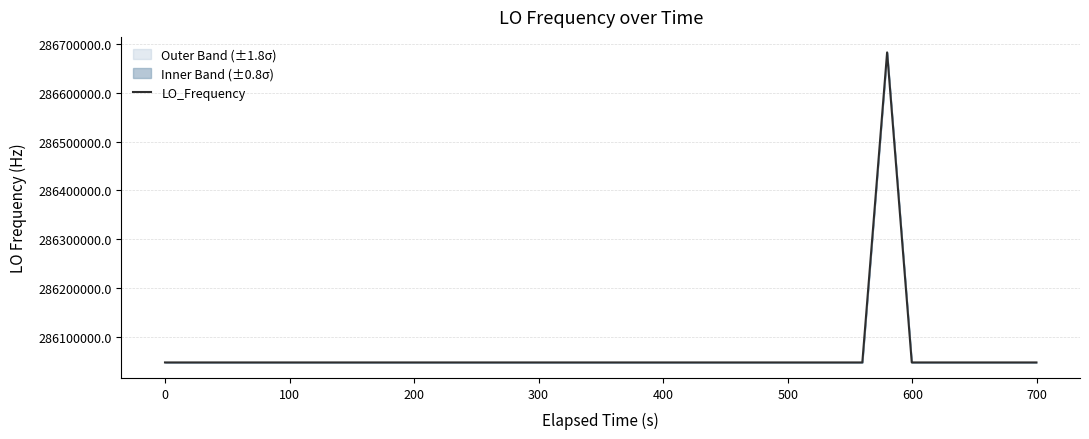

Does the chart display data point markers on the line(s)?

No